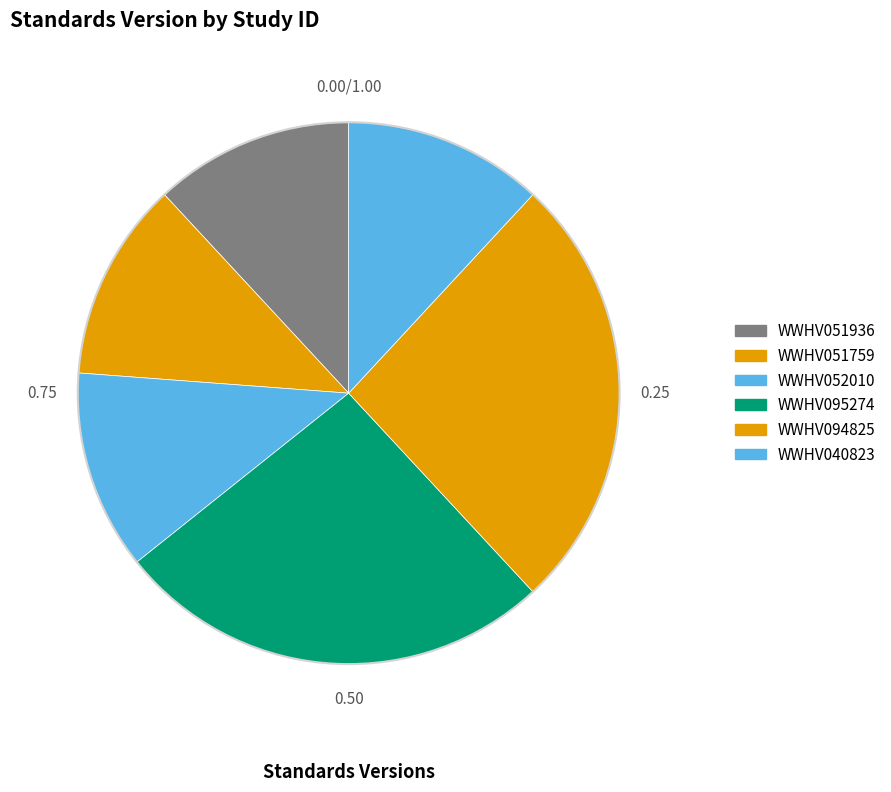

Count the number of slices in the pie.

6